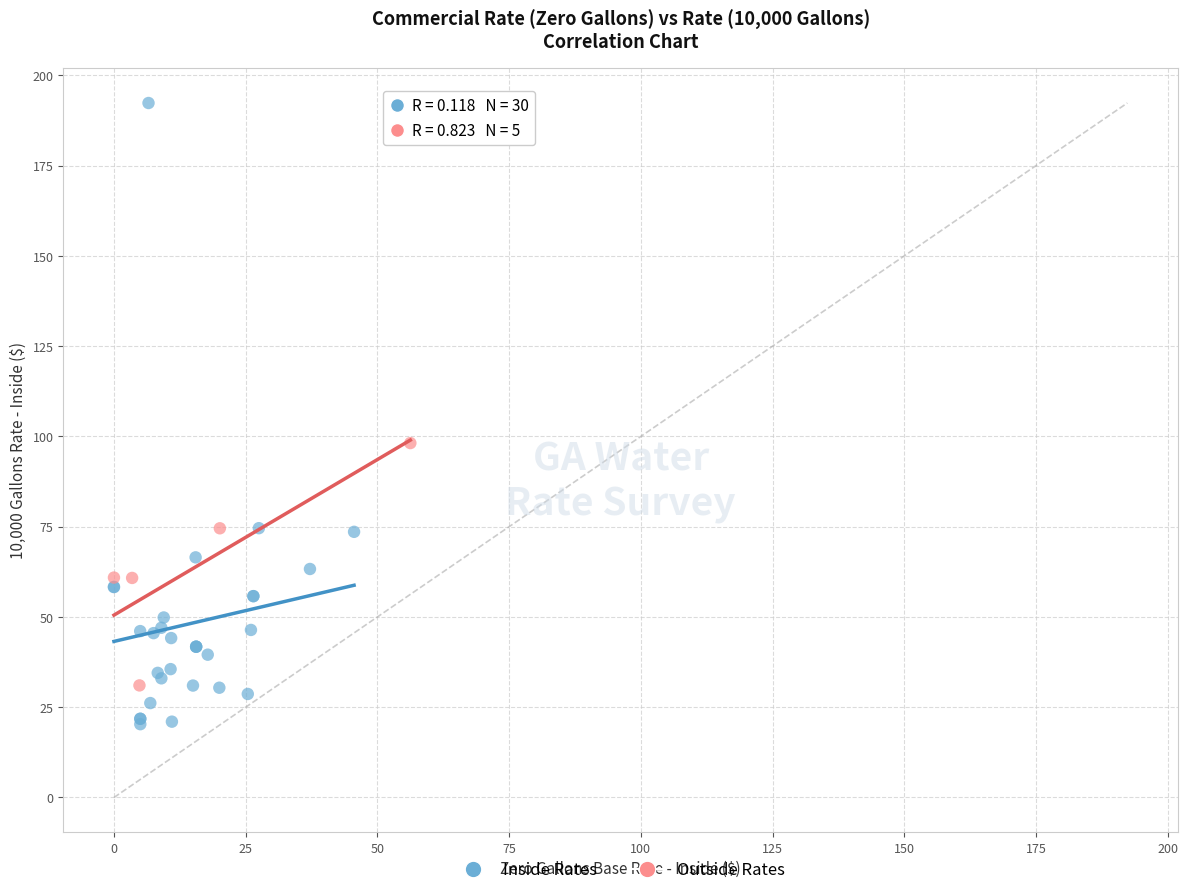

Which series has the largest Y range (max minus min)?

Inside Rates